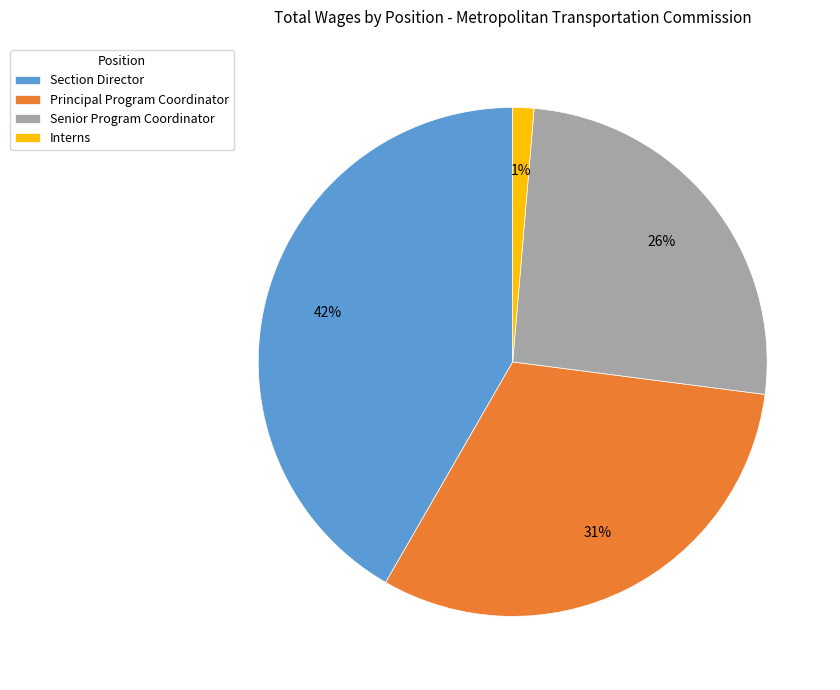

Is it true that Principal Program Coordinator is 31% of the pie?

True